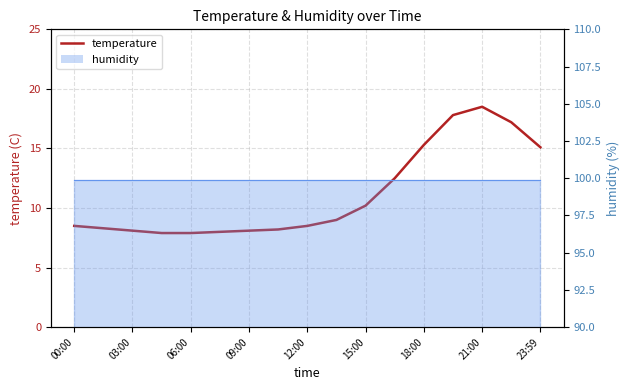

Does the chart display data point markers on the line(s)?

No